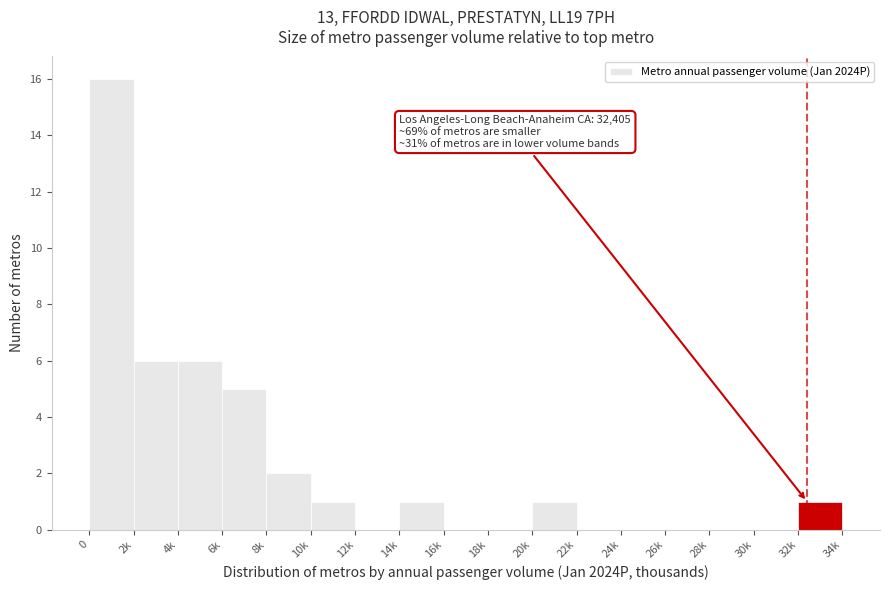

Reading left to right, extract all data points from this chart.

0=16	2k=6	4k=6	6k=5	8k=2	10k=1	12k=0	14k=1	16k=0	18k=0	20k=1	22k=0	24k=0	26k=0	28k=0	30k=0	32k=1